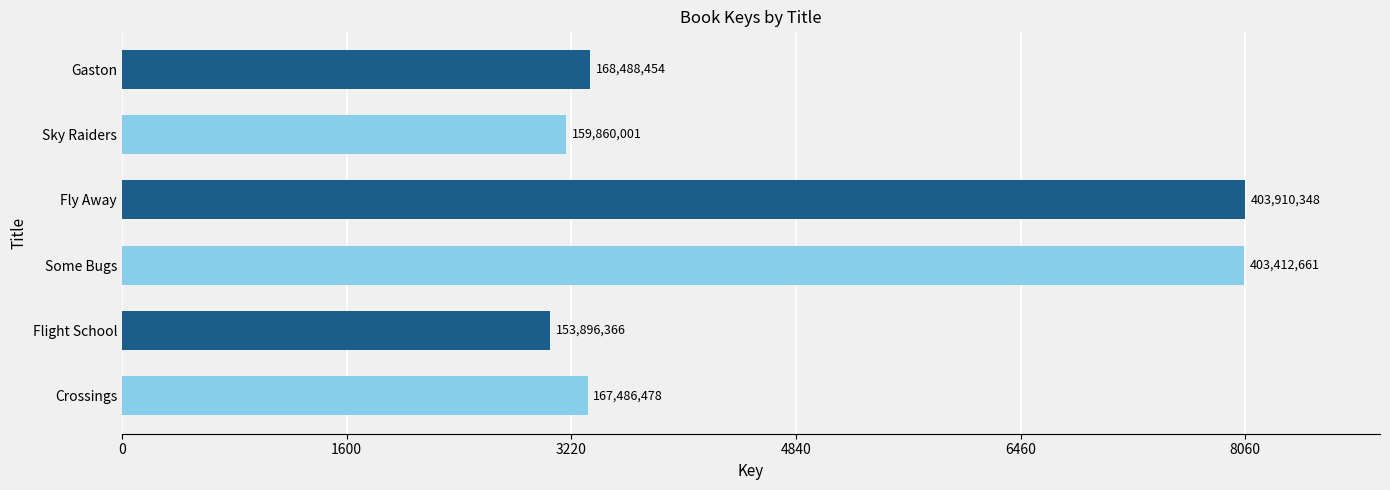

Are the bars horizontal?

Yes